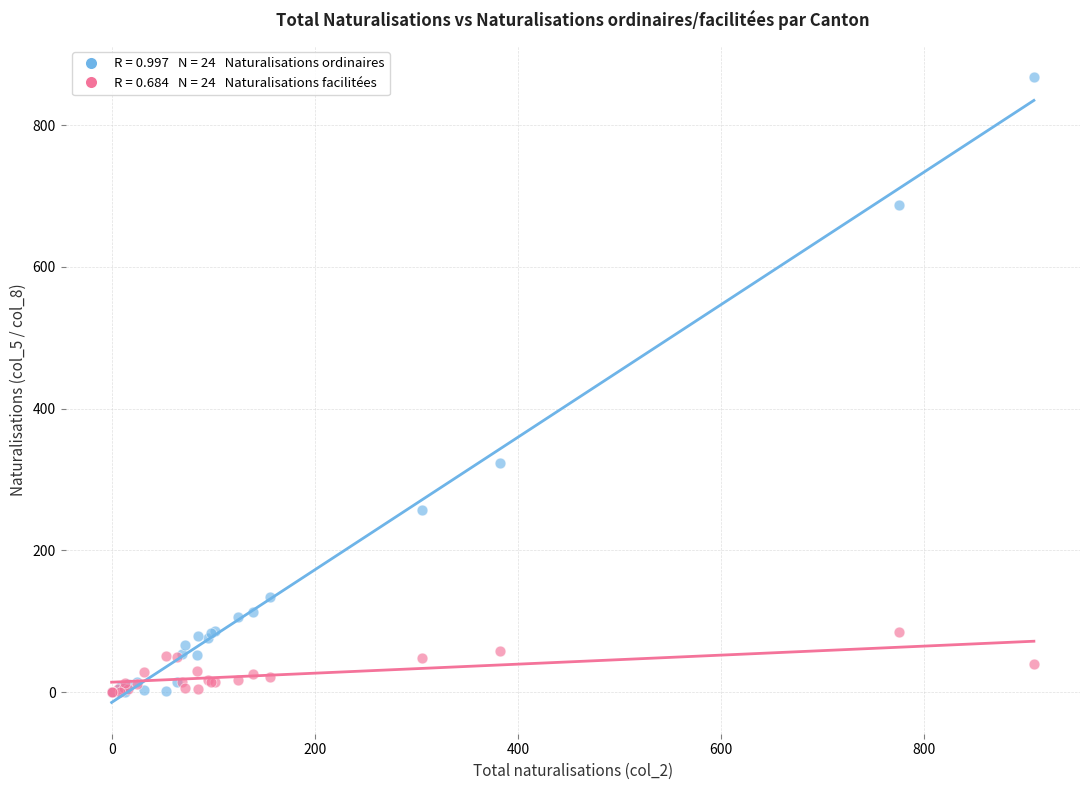

Across all series, what Y value is closest to 434?

324